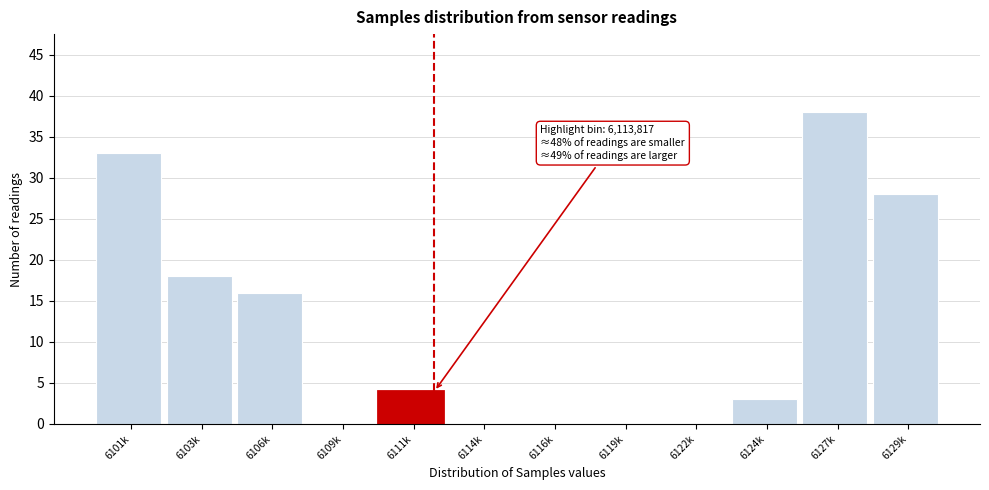

Reading right to left, list all the values displayed in this chart.

6129k=28	6127k=38	6124k=3	6122k=0	6119k=0	6116k=0	6114k=0	6111k=4	6109k=0	6106k=16	6103k=18	6101k=33